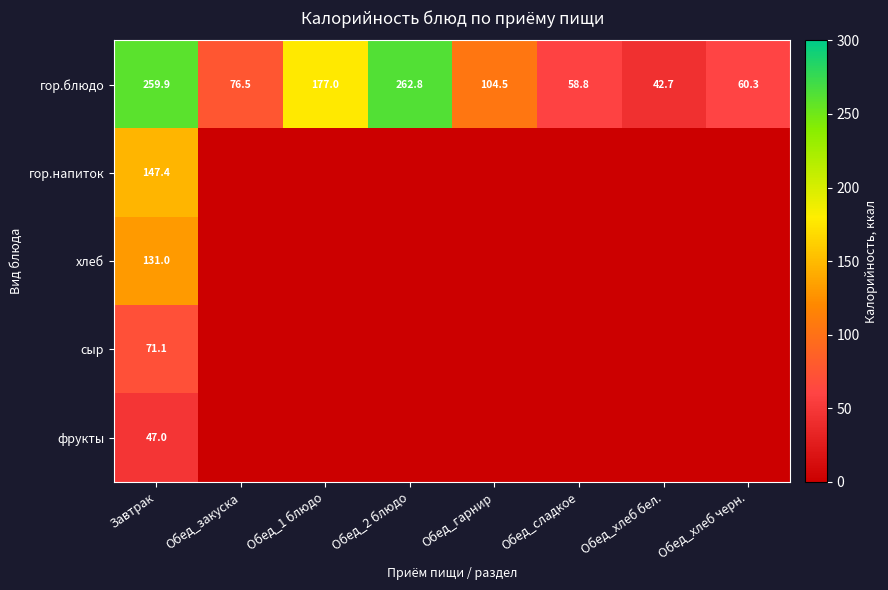

What is the difference between the highest and lowest values at Обед_сладкое?

58.8